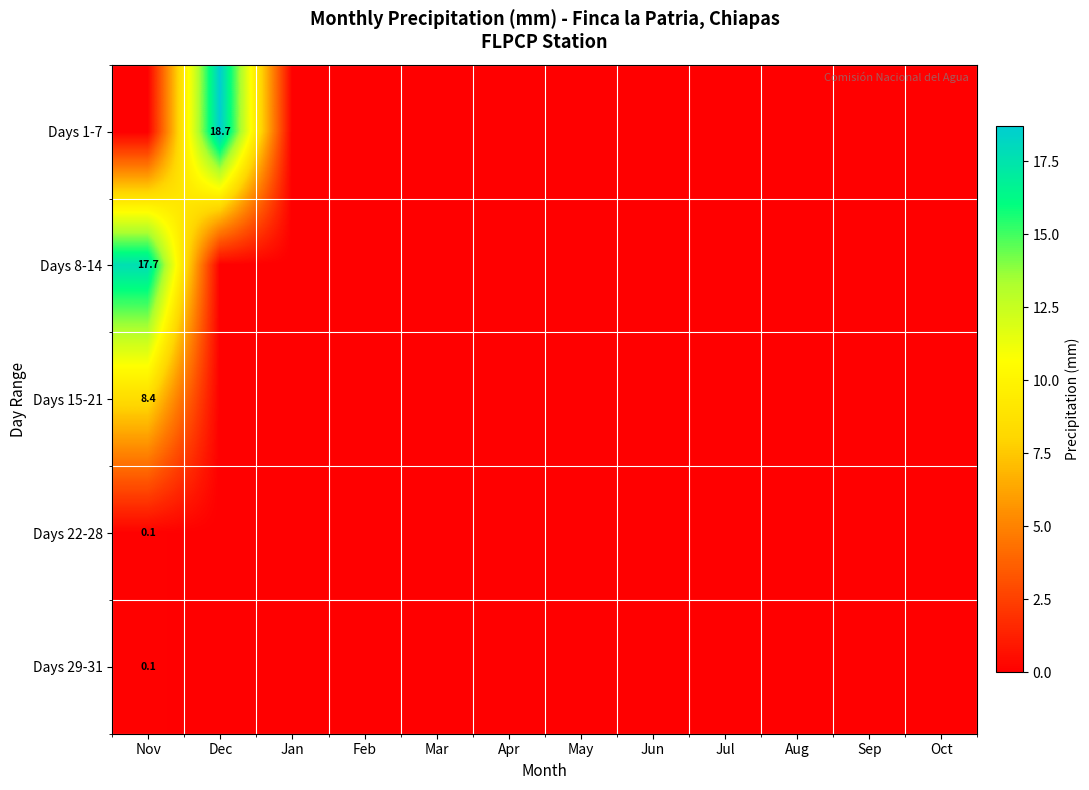

What is the sum of the Days 29-31 values at Nov and Jun?

0.1